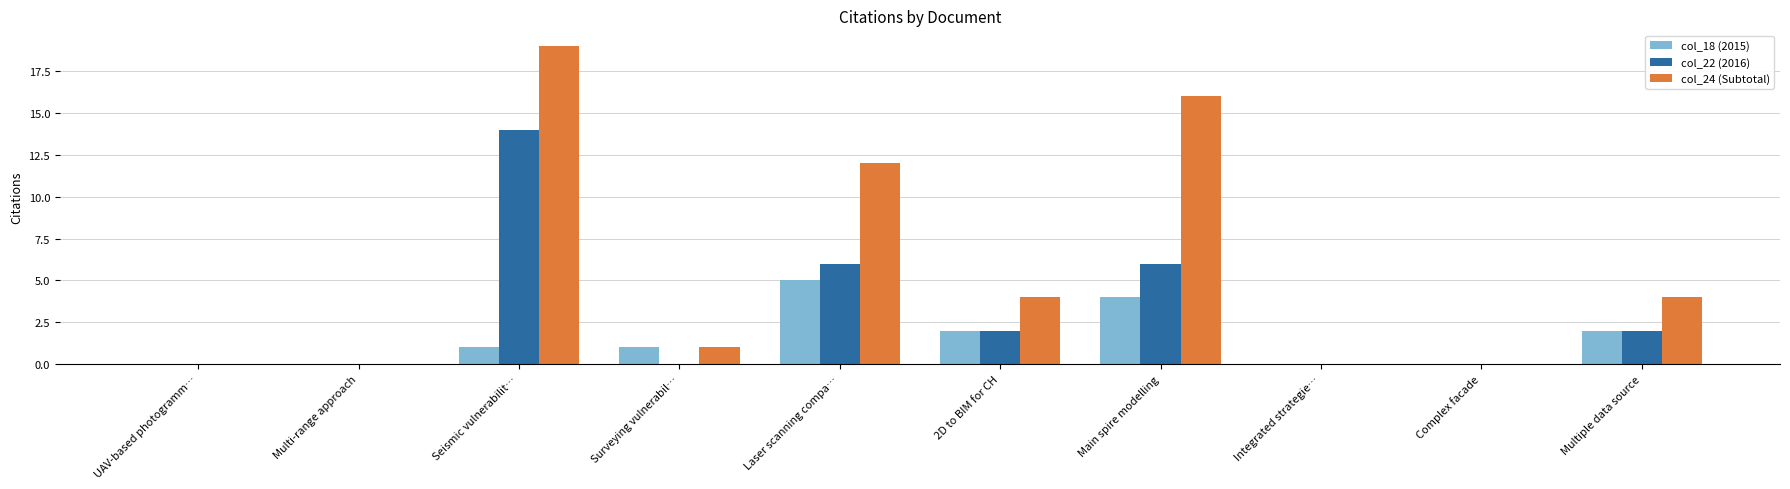

What is the maximum value shown in the chart?

19